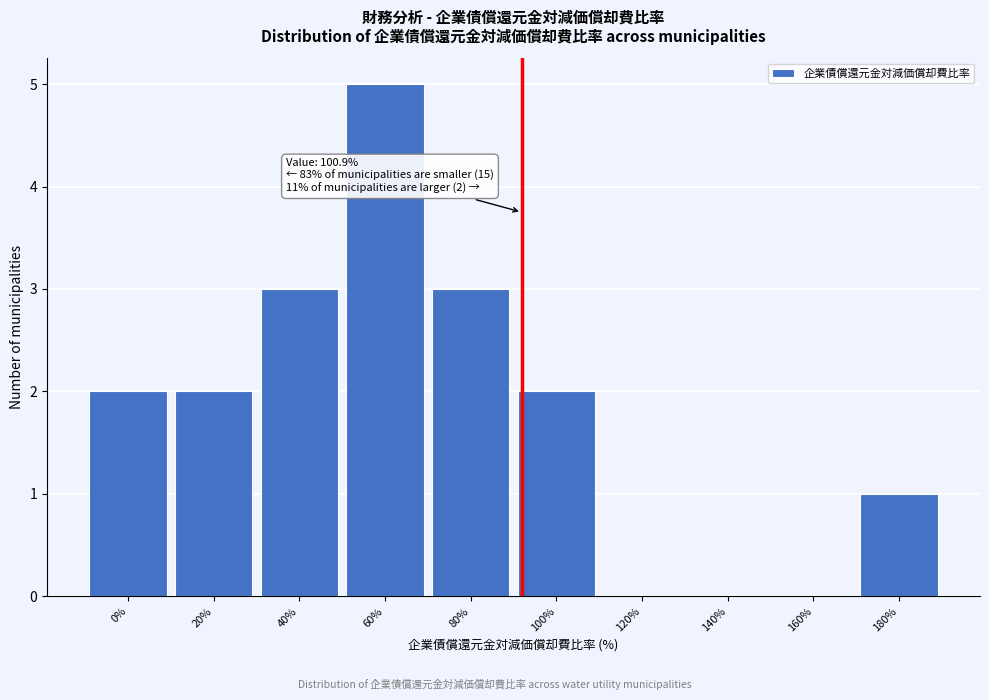

Reading right to left, list all the values displayed in this chart.

180%=1	160%=0	140%=0	120%=0	100%=2	80%=3	60%=5	40%=3	20%=2	0%=2